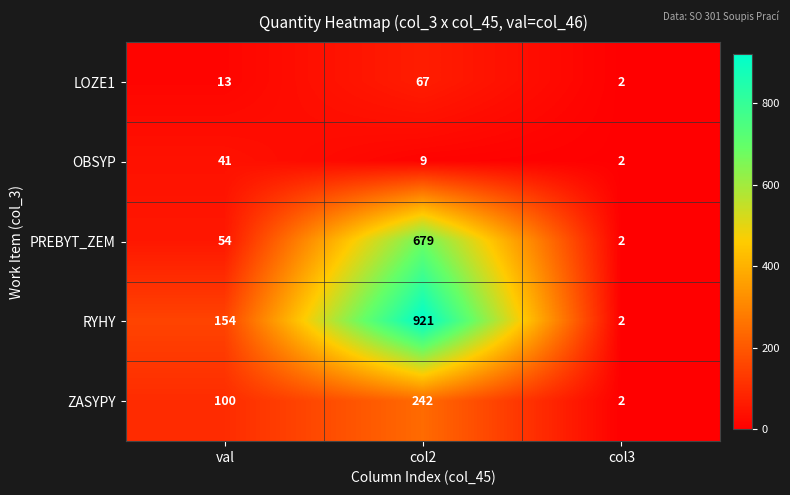

What is the greatest value displayed?

921